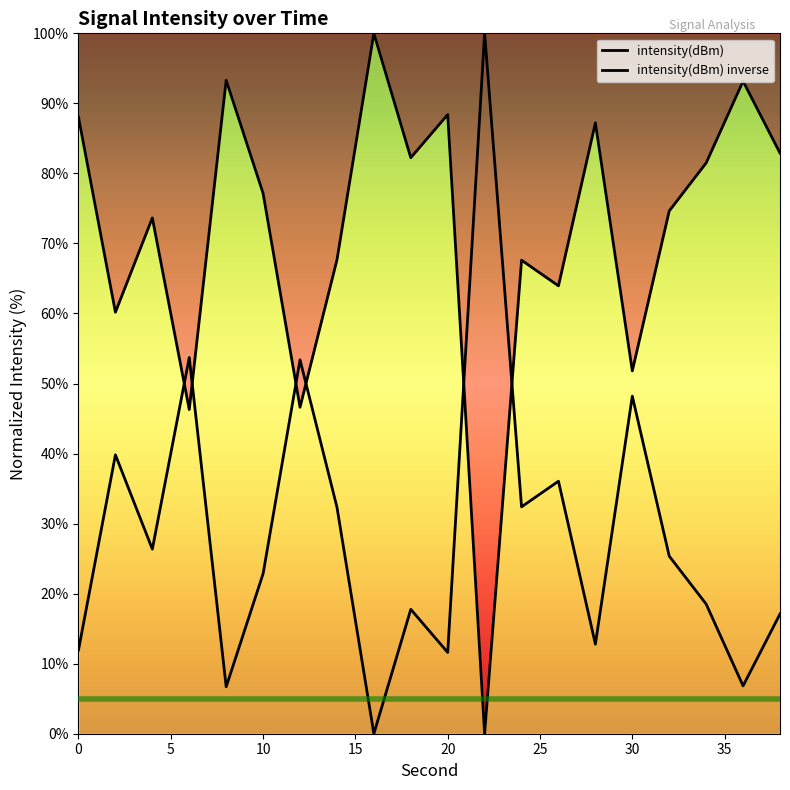

How many values are below 25?

10